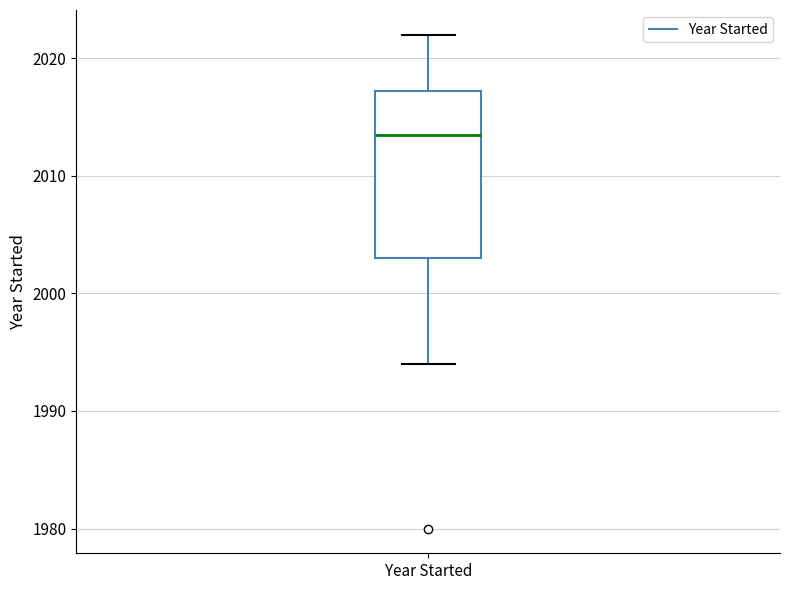

Read this box plot against the y-axis: the position of the median line, the range covered by the box, and the ends of both whiskers. The values are not printed on the chart, so give them approximately, as read against the axis.

median 2014, box 2003 to 2017, whiskers 1994 to 2022